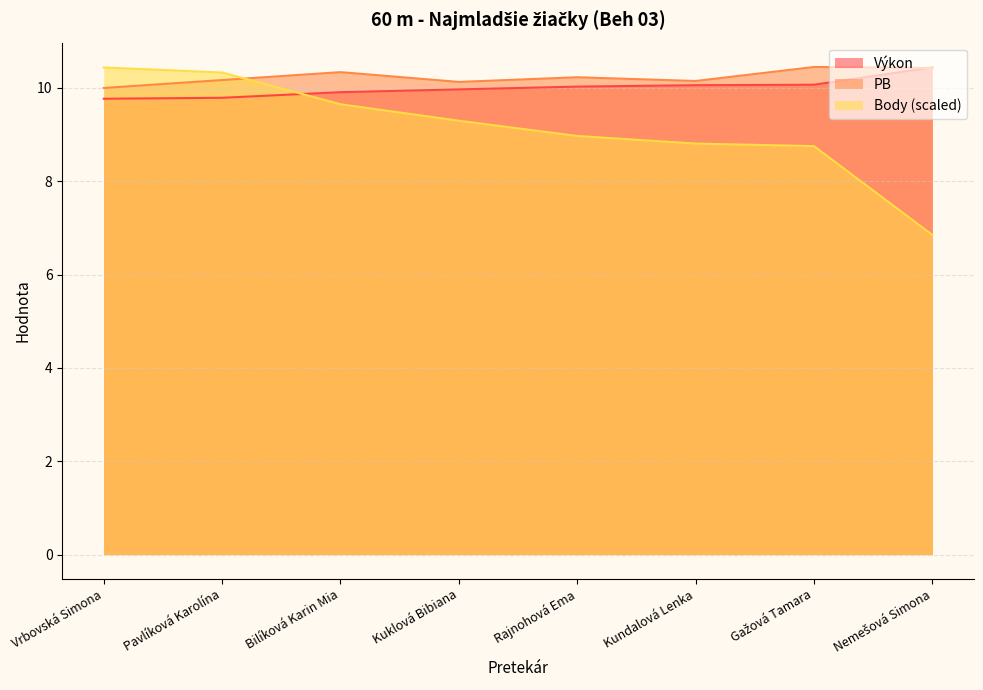

What is the total value across all series at Gažová Tamara?

29.3